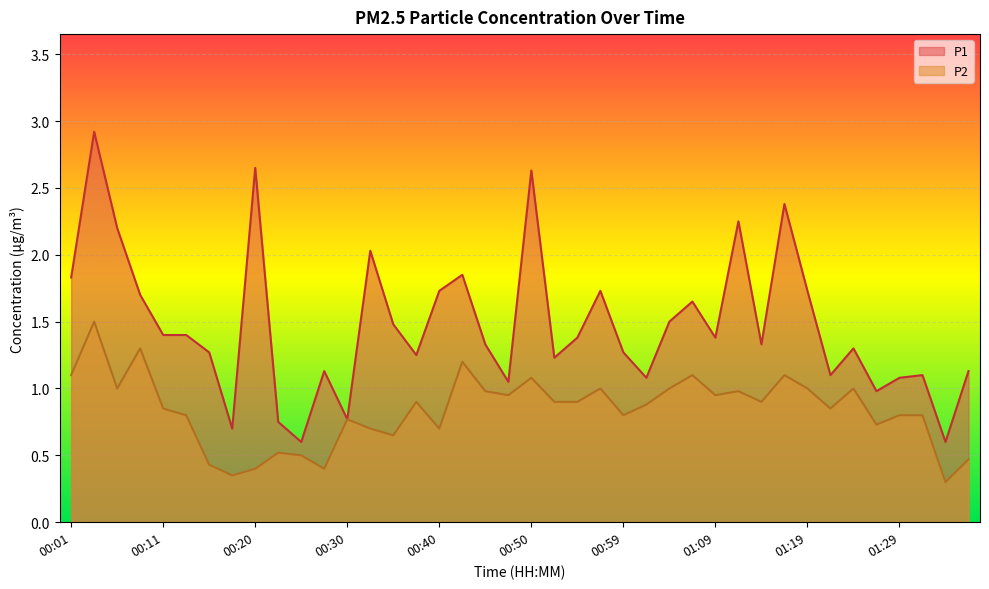

List the labels in order of P2 value, largest first.

00:03, 00:08, 00:42, 00:01, 01:07, 01:16, 00:50, 00:06, 00:57, 01:04, 01:19, 01:24, 00:45, 01:11, 00:47, 01:09, 00:37, 00:52, 00:54, 01:14, 01:02, 00:11, 01:21, 00:13, 00:59, 01:29, 01:31, 00:30, 01:26, 00:33, 00:40, 00:35, 00:23, 00:25, 01:36, 00:15, 00:20, 00:28, 00:18, 01:33